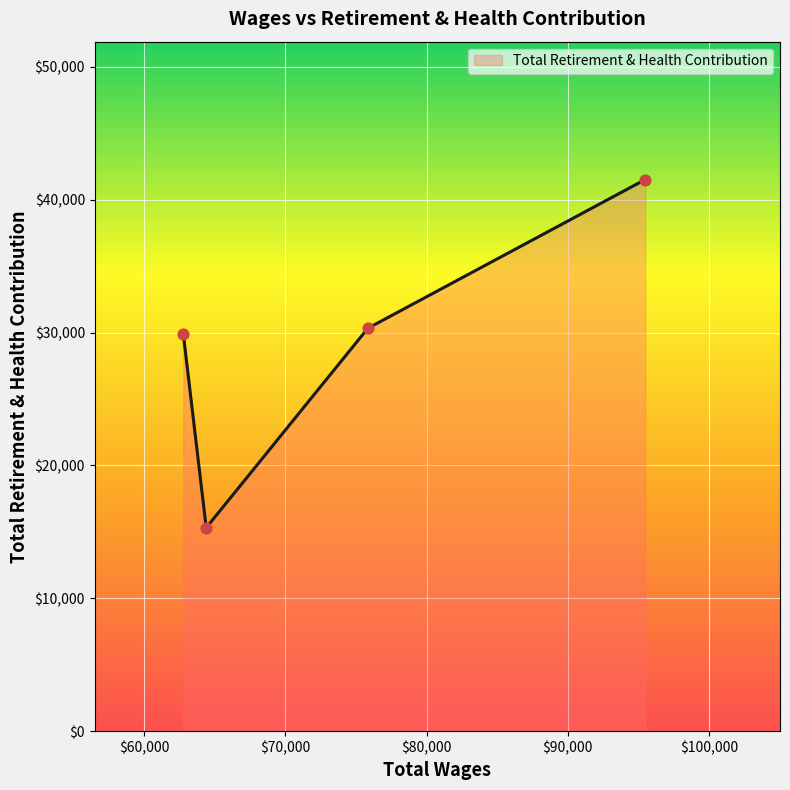

What is the smallest value displayed?

15311